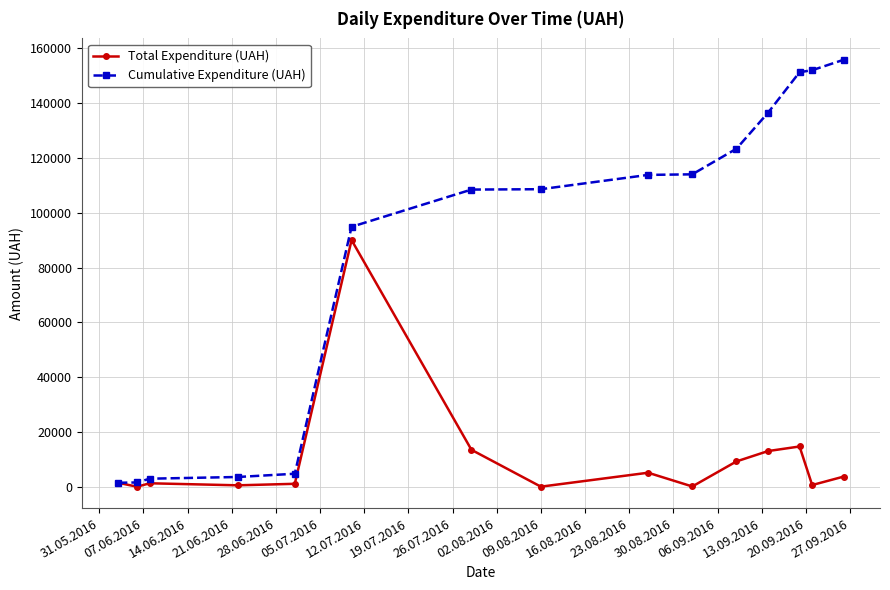

True or false: Total Expenditure (UAH) has more than 2 interior local peaks.

True